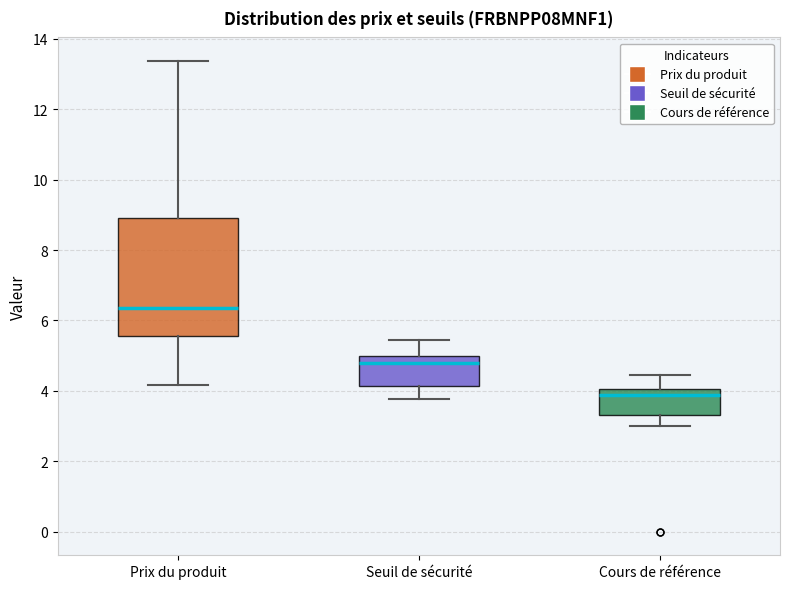

Which box is the tallest, from its lower edge to its upper edge?

Prix du produit